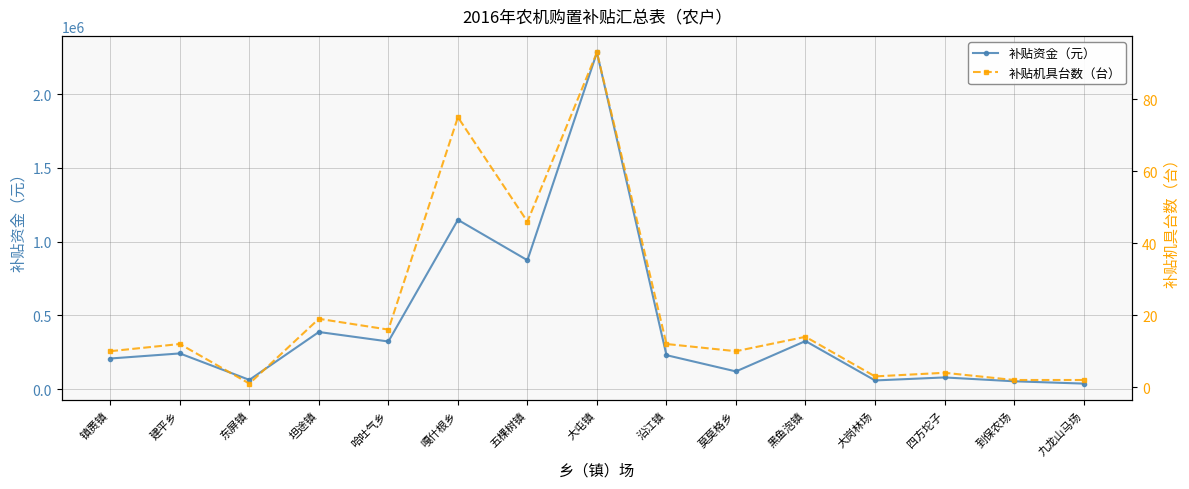

What is the value of the 补贴资金（元） point at the 3rd from the left?

63450